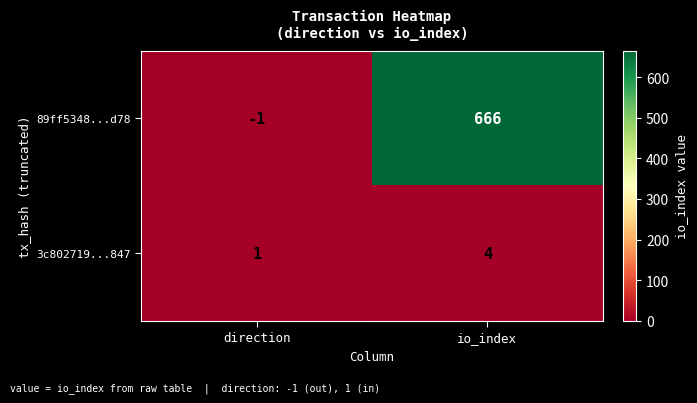

Reading left to right, transcribe all the data shown in this chart.

89ff5348...d78: direction=-1	io_index=666
3c802719...847: direction=1	io_index=4